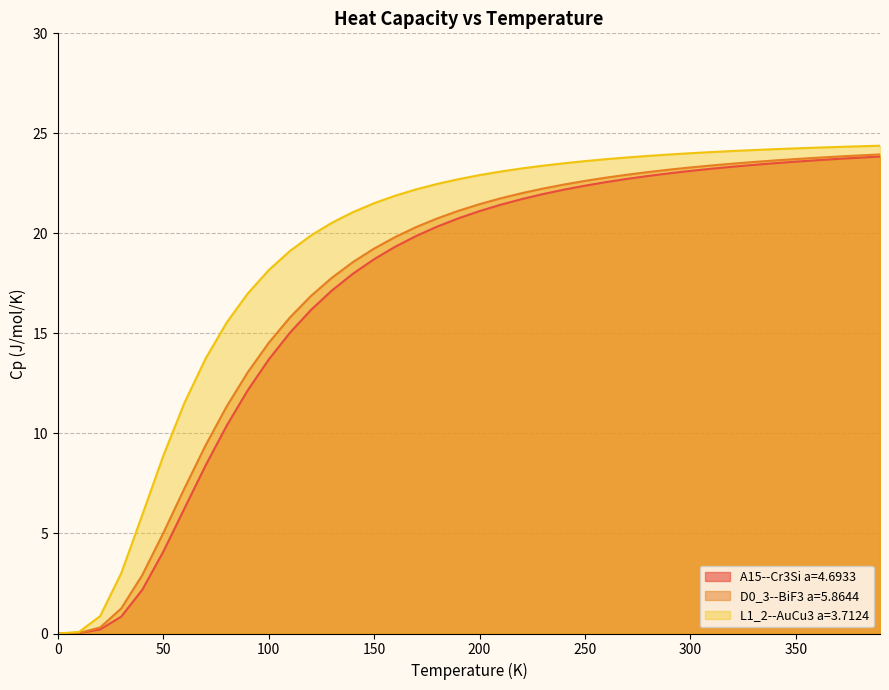

Rank the series at 0.0 from lowest to highest value.

A15--Cr3Si a=4.6933, D0_3--BiF3 a=5.8644, L1_2--AuCu3 a=3.7124